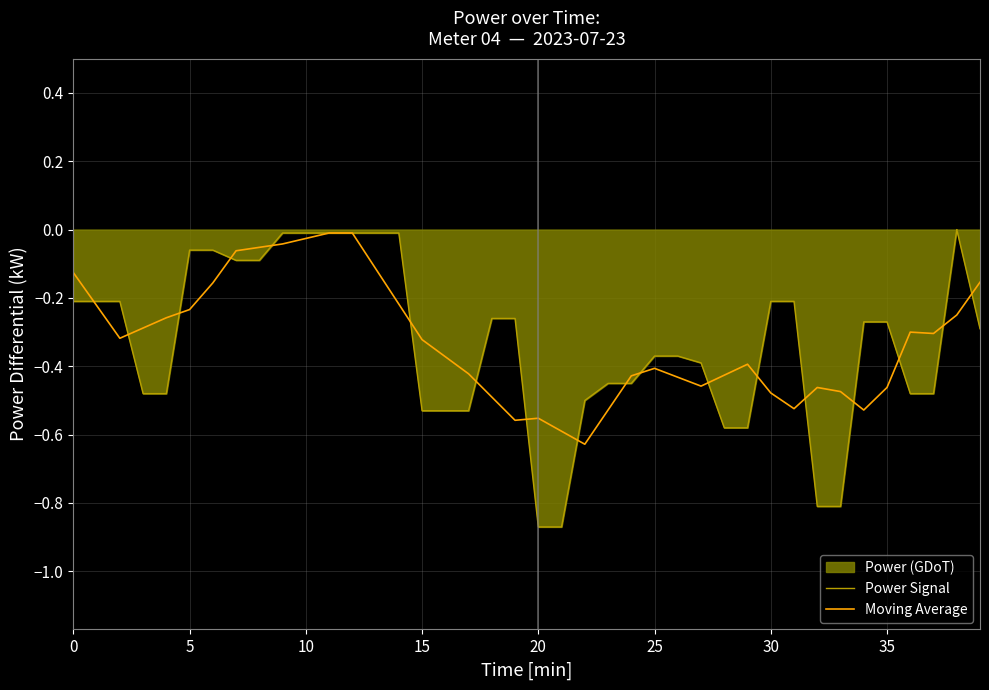

What is the sum of all Power Signal values?

-13.3